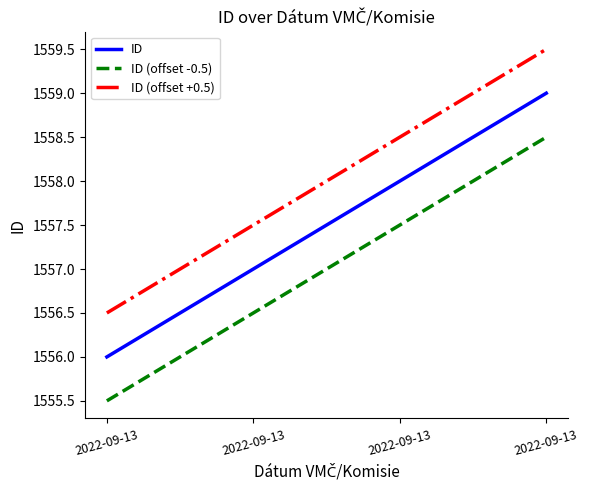

Which category has the lowest value in the ID series?

2022-09-13